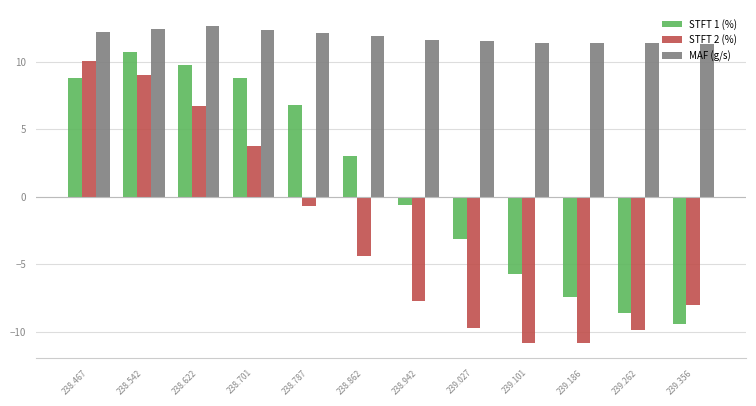

Between 238.467 and 238.622, which series saw the biggest shift?

STFT 2 (%)